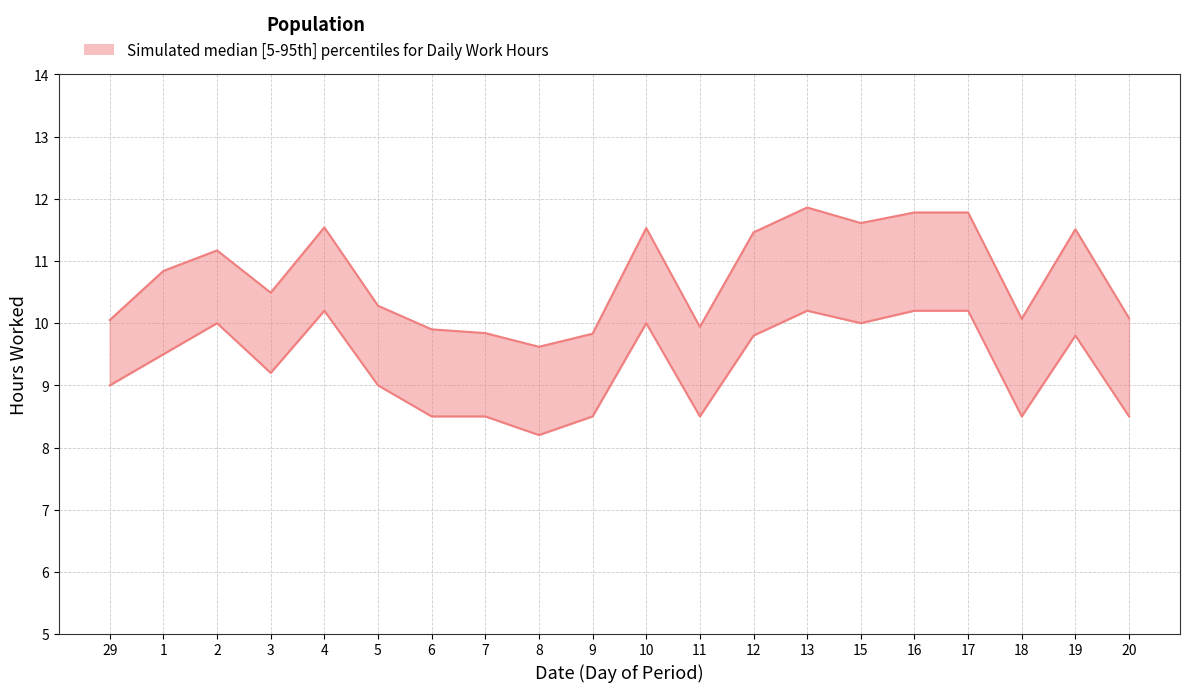

List the labels in order of Low (upper) value, largest first.

13, 16, 17, 15, 4, 10, 19, 12, 2, 1, 3, 5, 20, 18, 29, 11, 6, 7, 9, 8